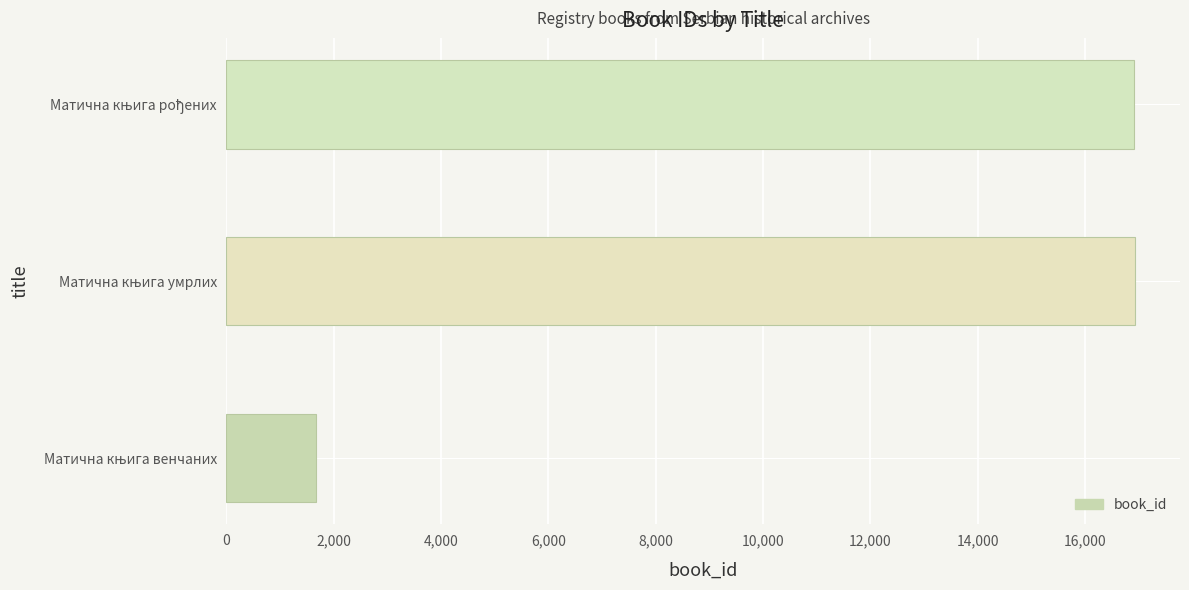

What is the minimum value shown in the chart?

1675